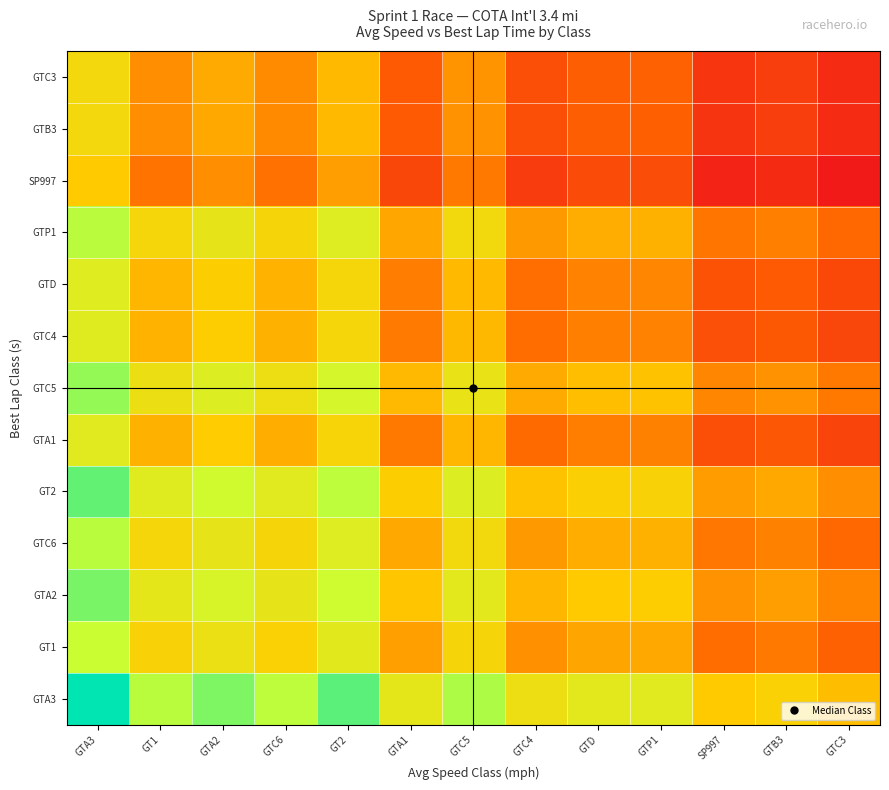

What is the difference between the highest and lowest values at GTC5?

4.8